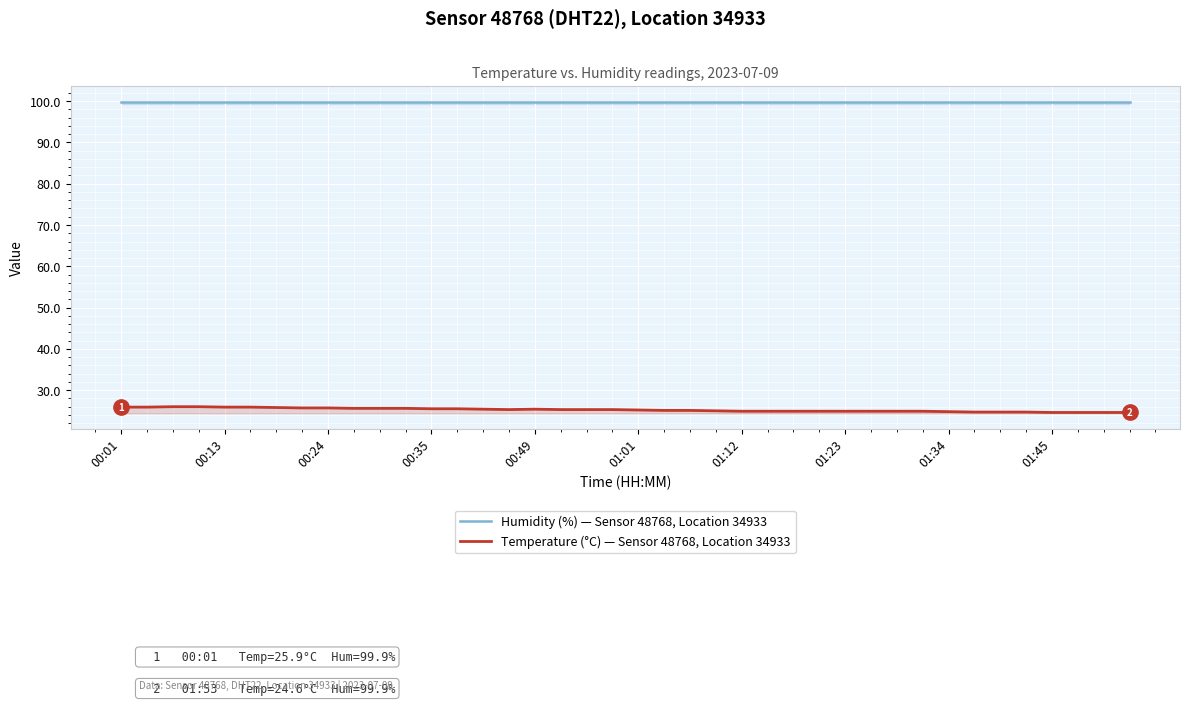

What is the lowest value of the Humidity (%) — Sensor 48768, Location 34933 series?

99.9